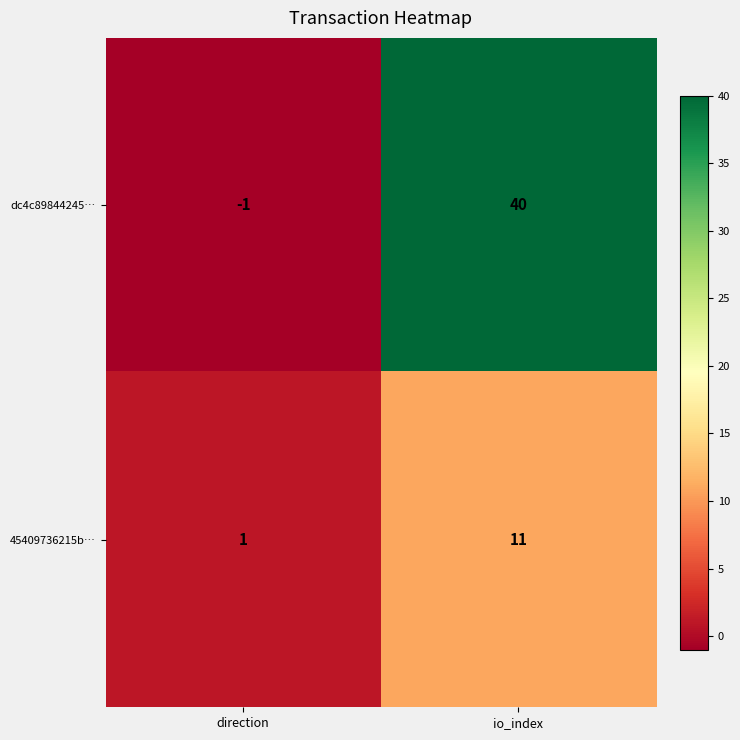

Reading right to left, list all the values displayed in this chart.

dc4c89844245…: io_index=40	direction=-1
45409736215b…: io_index=11	direction=1